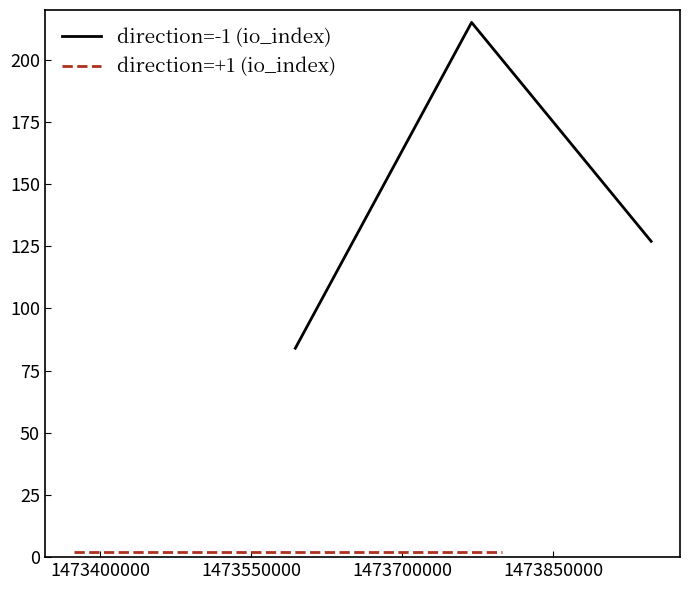

What are all the series names shown in the legend?

direction=-1 (io_index), direction=+1 (io_index)